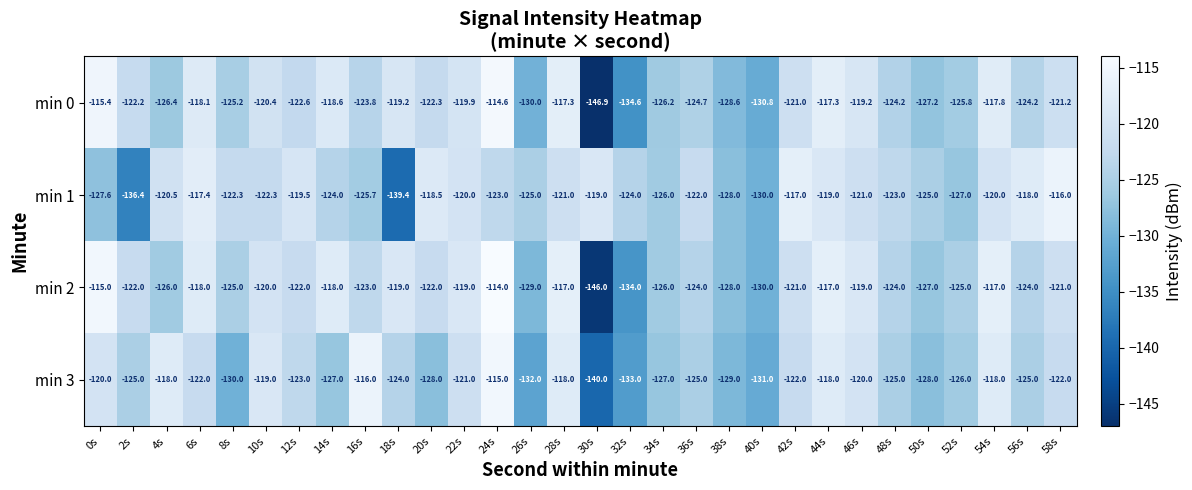

What is the spread (max minus min) of values at 24s?

9.0